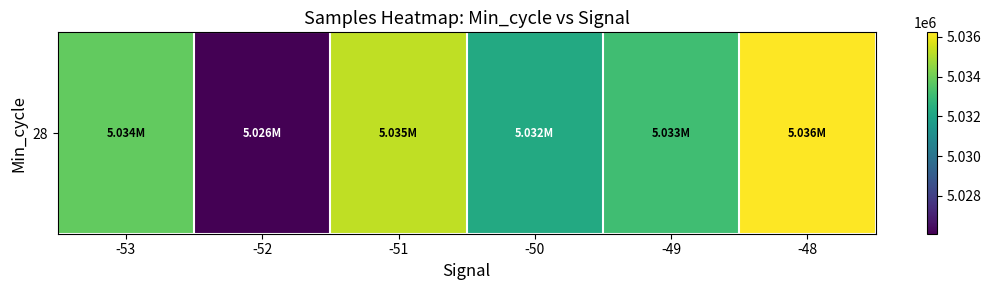

What is the difference between the maximum and second lowest values?

3997.9